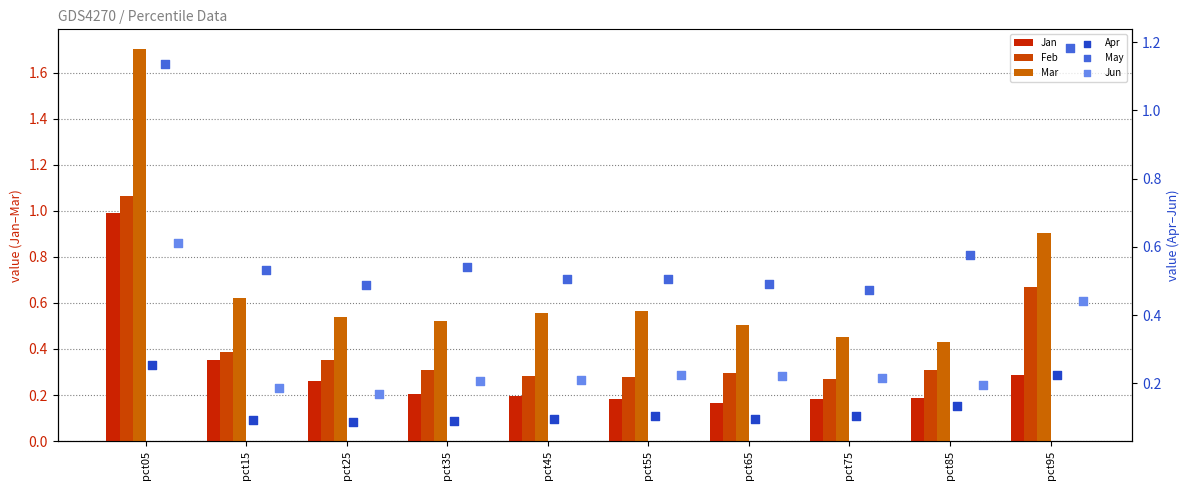

What is the total value across all series at pct65?

1.8